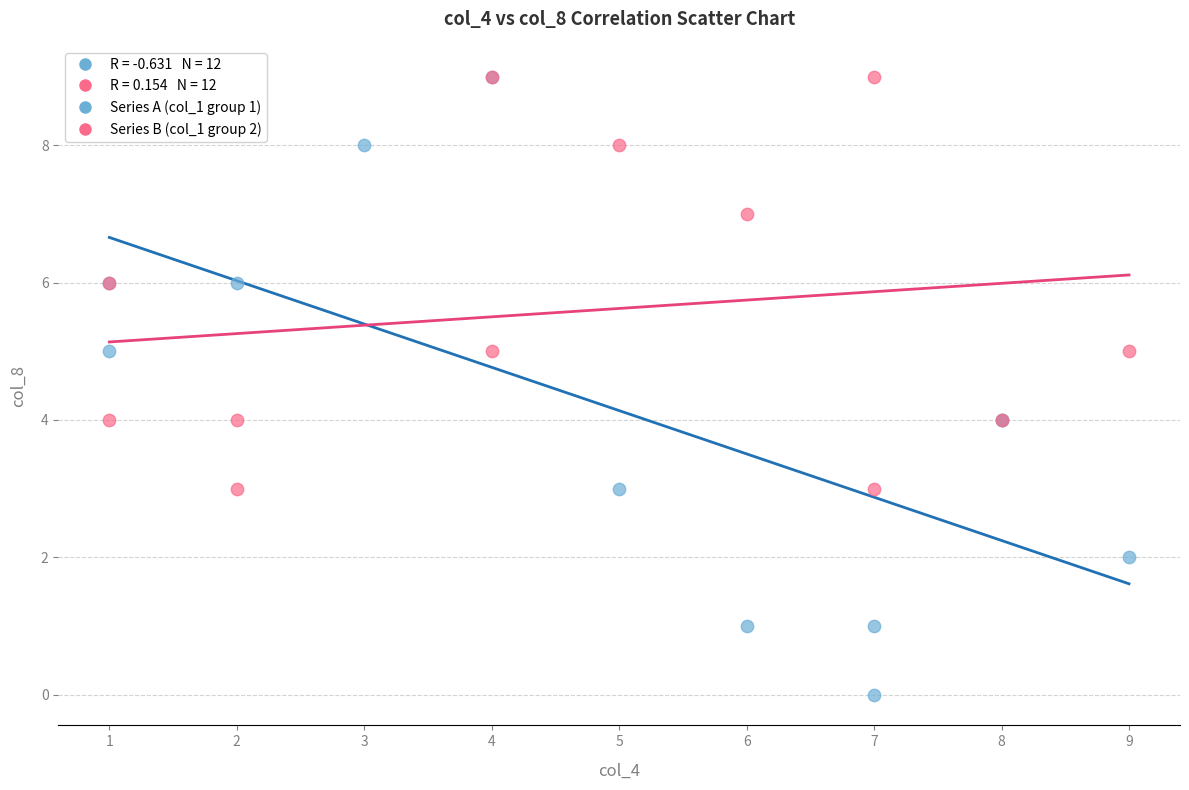

Which series has the largest Y range (max minus min)?

Series A (col_1 group 1)